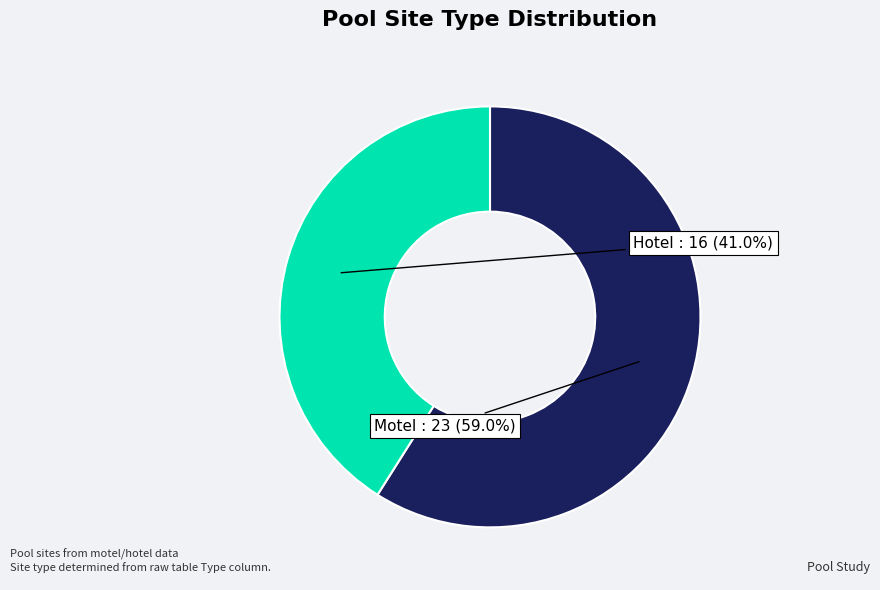

Is there any slice that represents more than half of the pie?

Yes